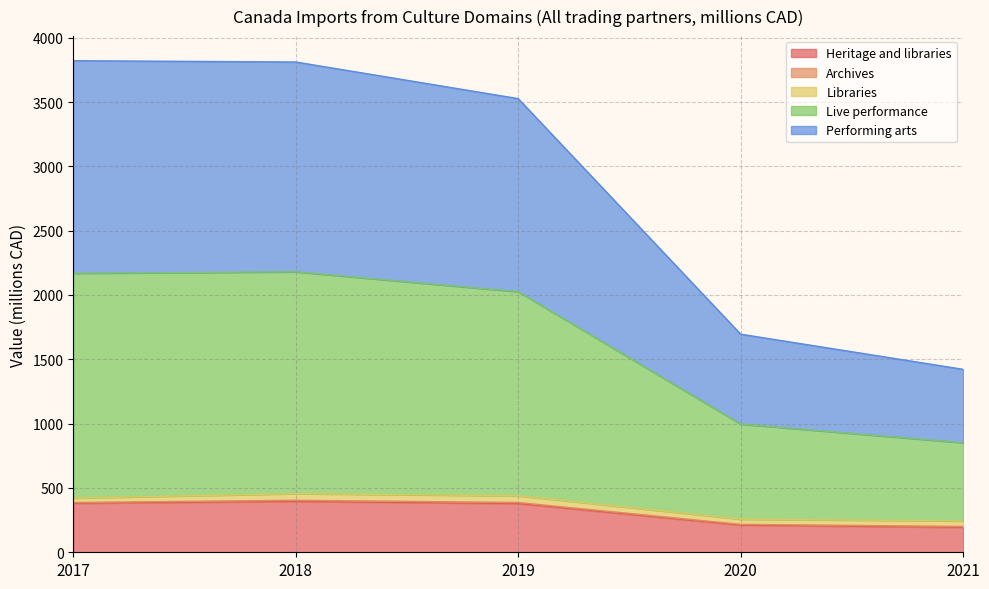

Which series changed the most between 2020 and 2021?

Live performance